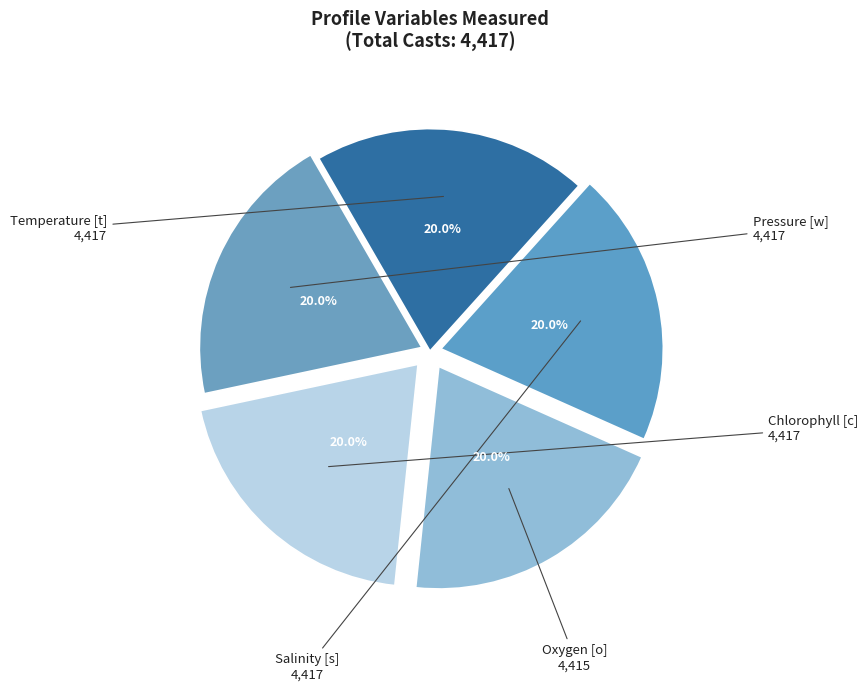

Is it true that Oxygen [o] is 20% of the pie?

True